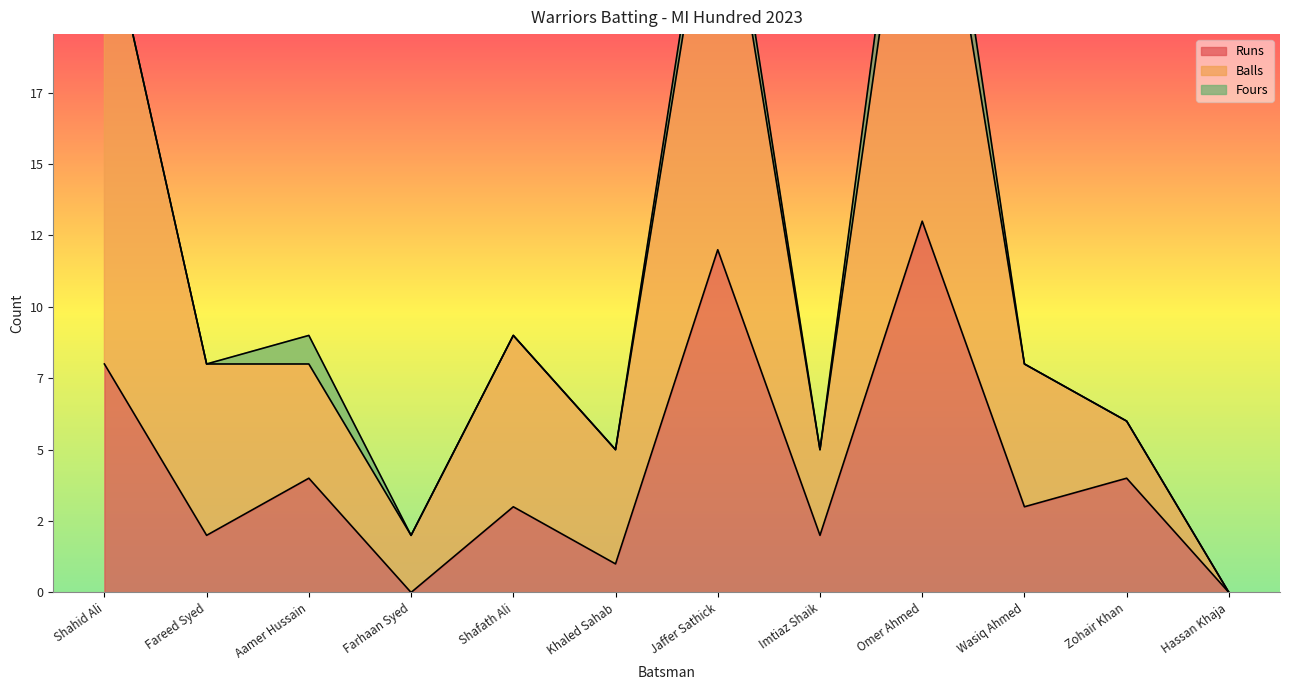

Which has a higher value, Aamer Hussain or Zohair Khan?

Aamer Hussain